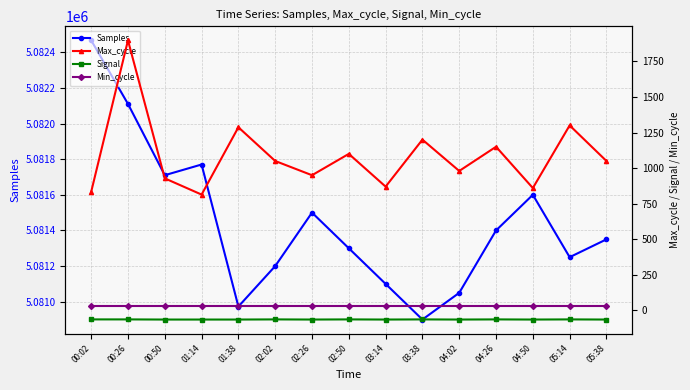

The Min_cycle series shows 47 at 04:50. True or false?

False